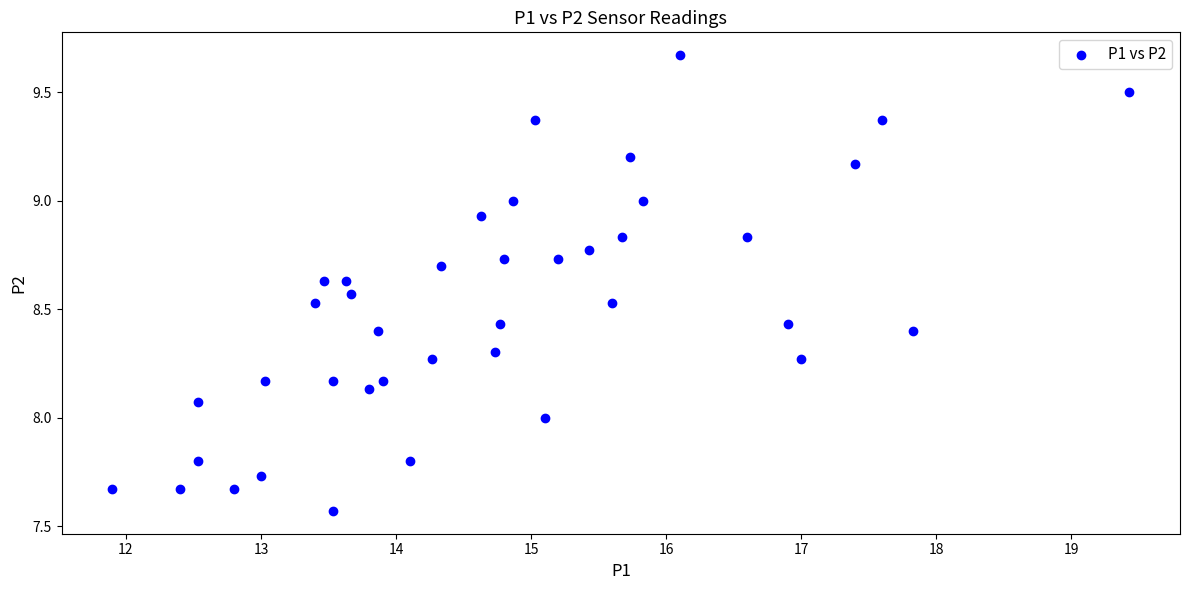

What is the range of X values (max minus min)?

7.5